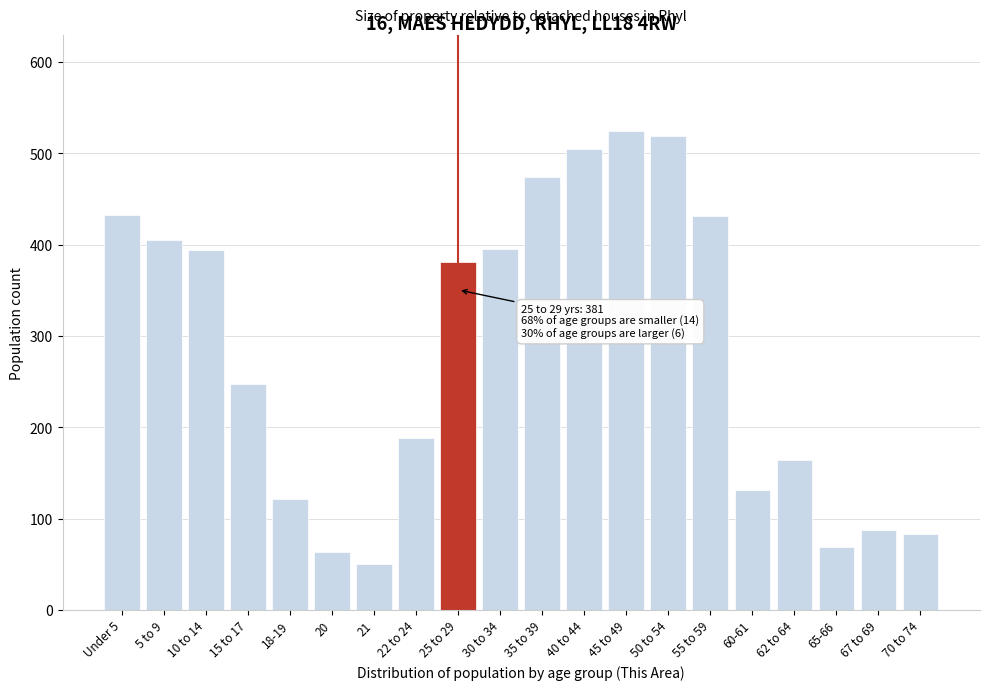

What is the greatest value displayed?

525